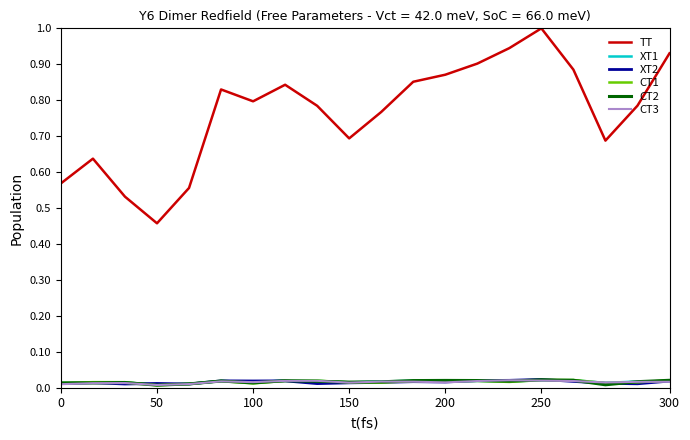

What are all the series names shown in the legend?

TT, XT1, XT2, CT1, CT2, CT3